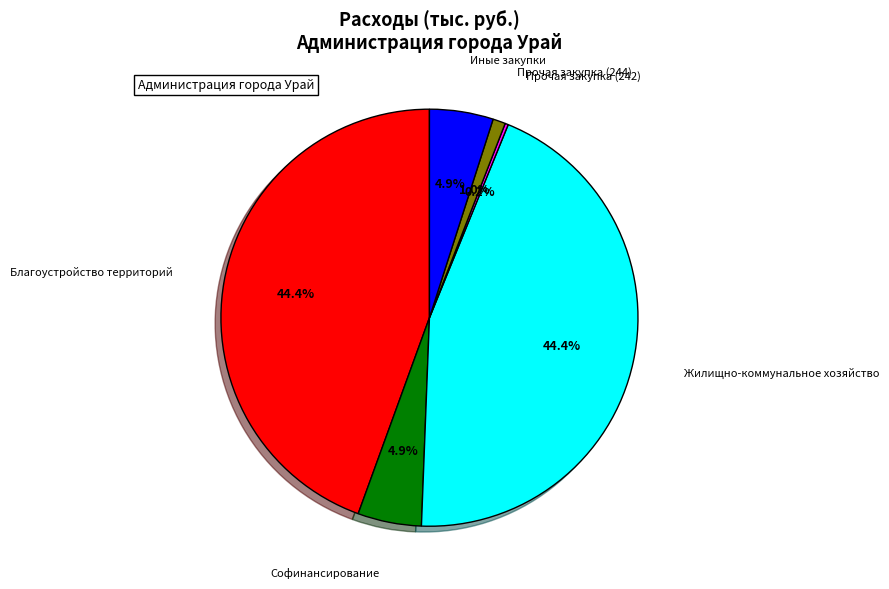

Is there a majority slice in this chart?

No